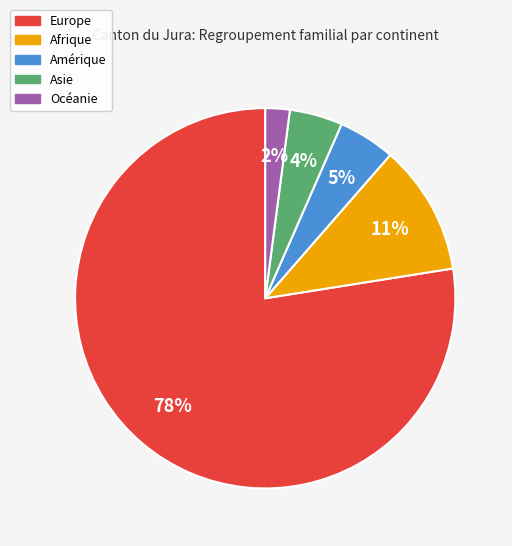

Is there a majority slice in this chart?

Yes